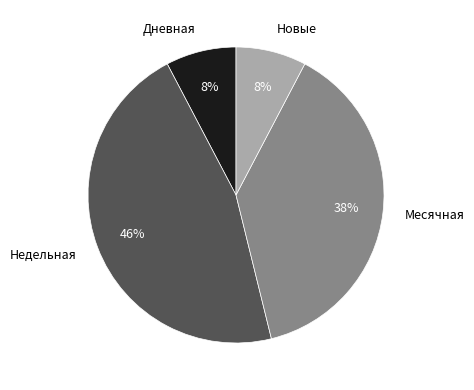

To the nearest percent, what is the average slice percentage?

25%